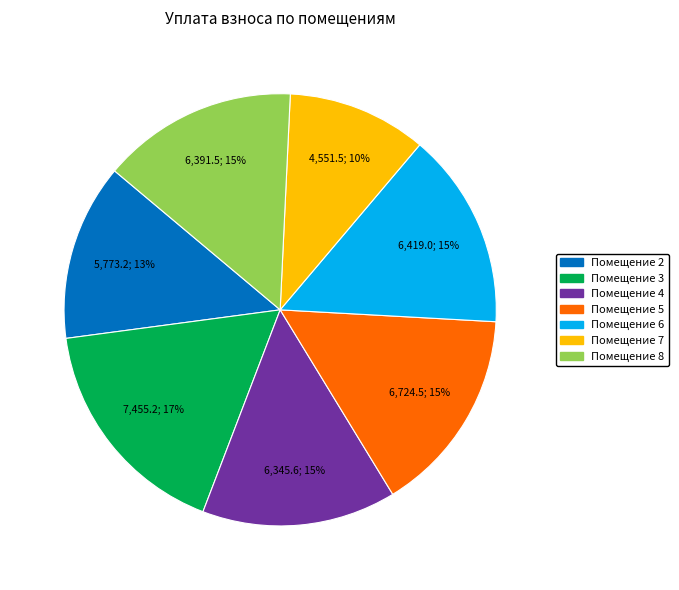

To the nearest percent, what is the average slice percentage?

14%